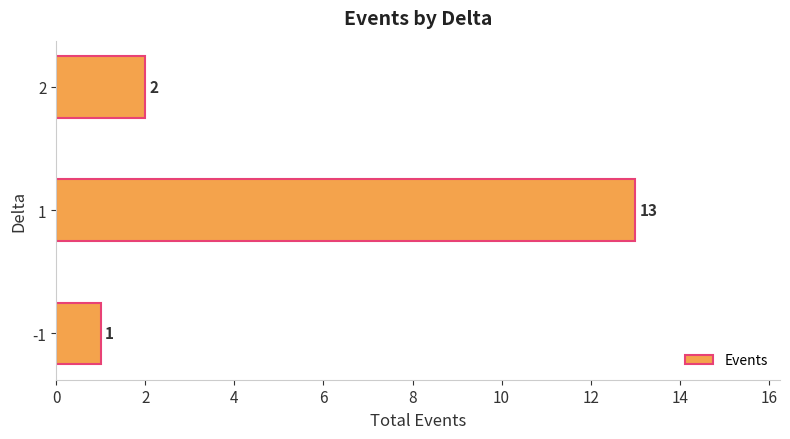

What is the average value?

5